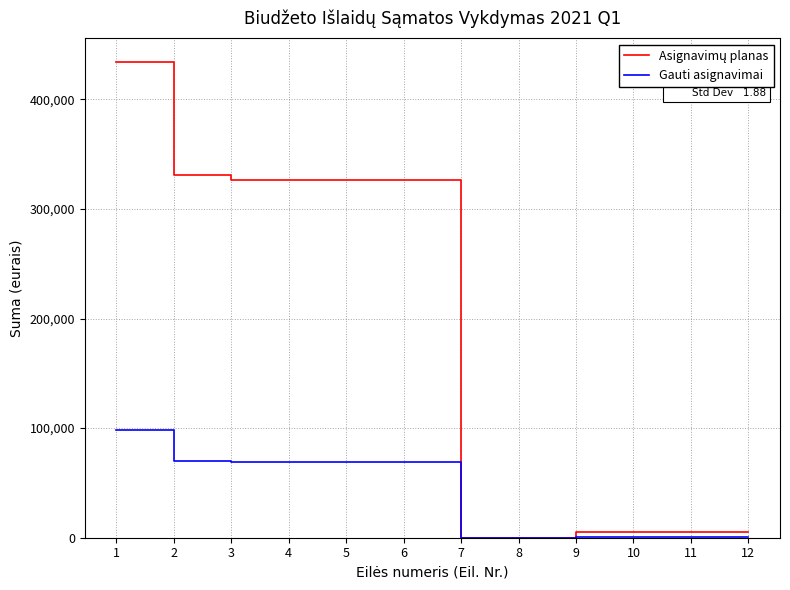

What is the greatest value displayed?

433900